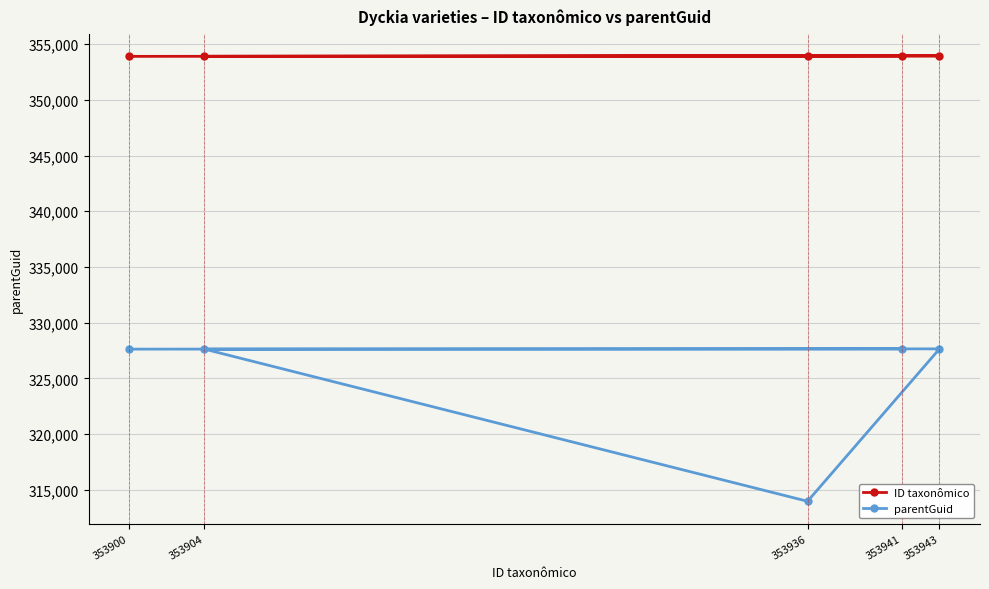

What is the value of the ID taxonômico point at the 3rd from the left?

353936